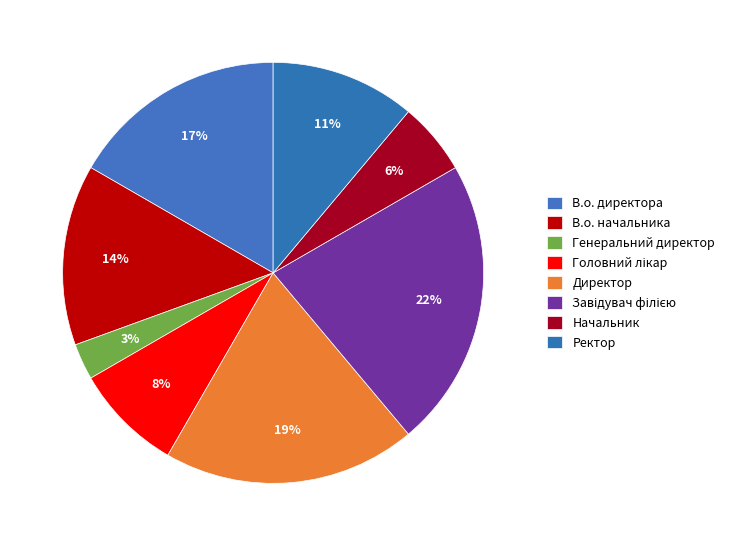

Is there any slice that represents more than half of the pie?

No